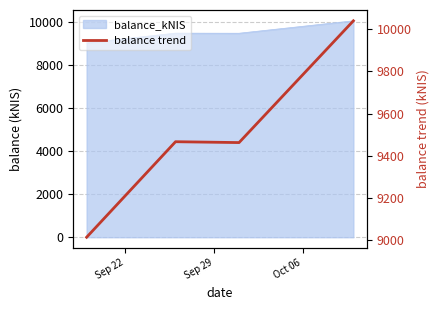

Approximately how many times larger is the value at Oct 06 compared to Sep 29?

1.0